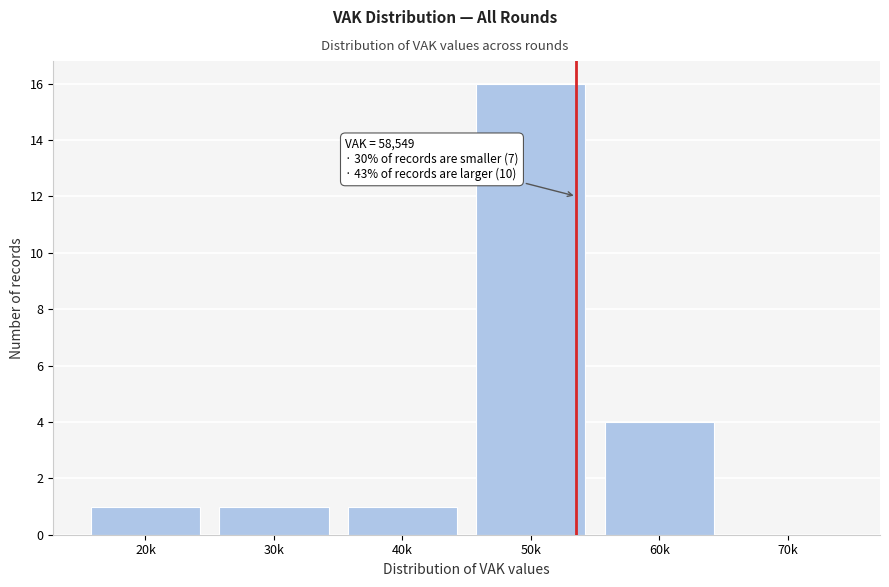

Reading left to right, transcribe all the data shown in this chart.

20k=1	30k=1	40k=1	50k=16	60k=4	70k=0